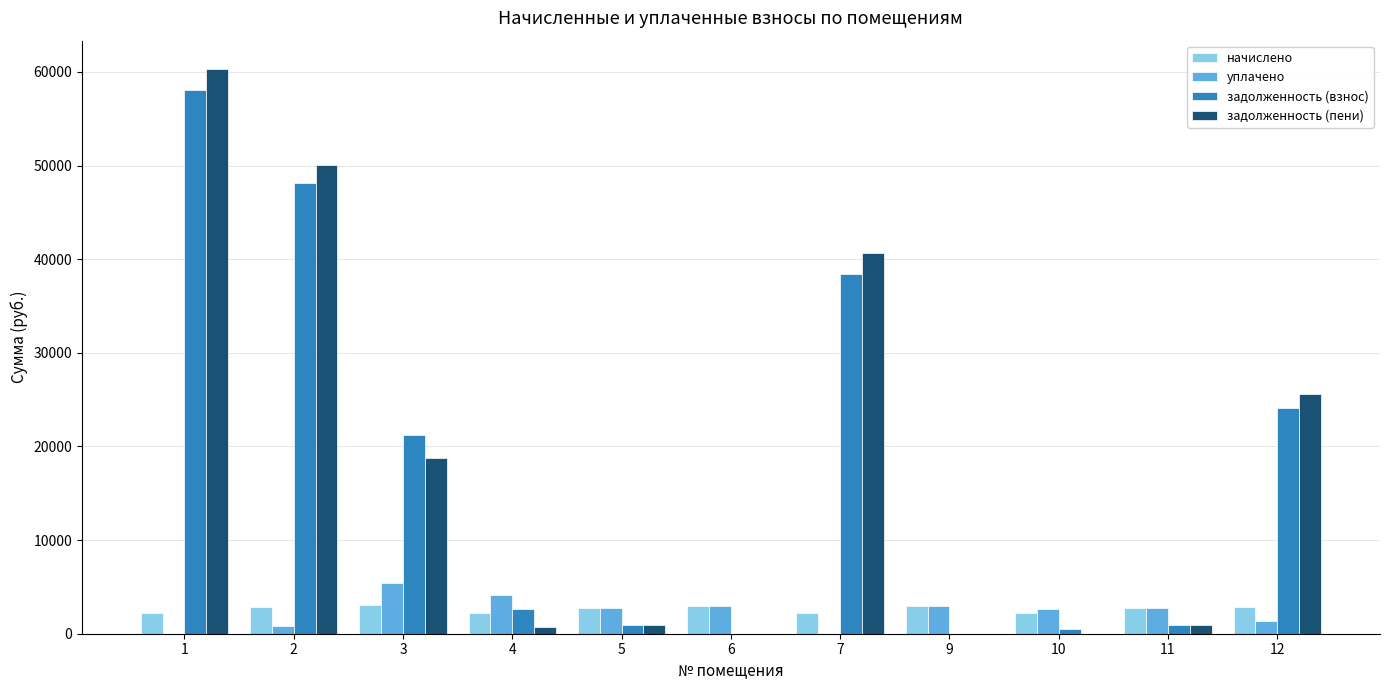

What is the spread (max minus min) of values at 7?

40634.7